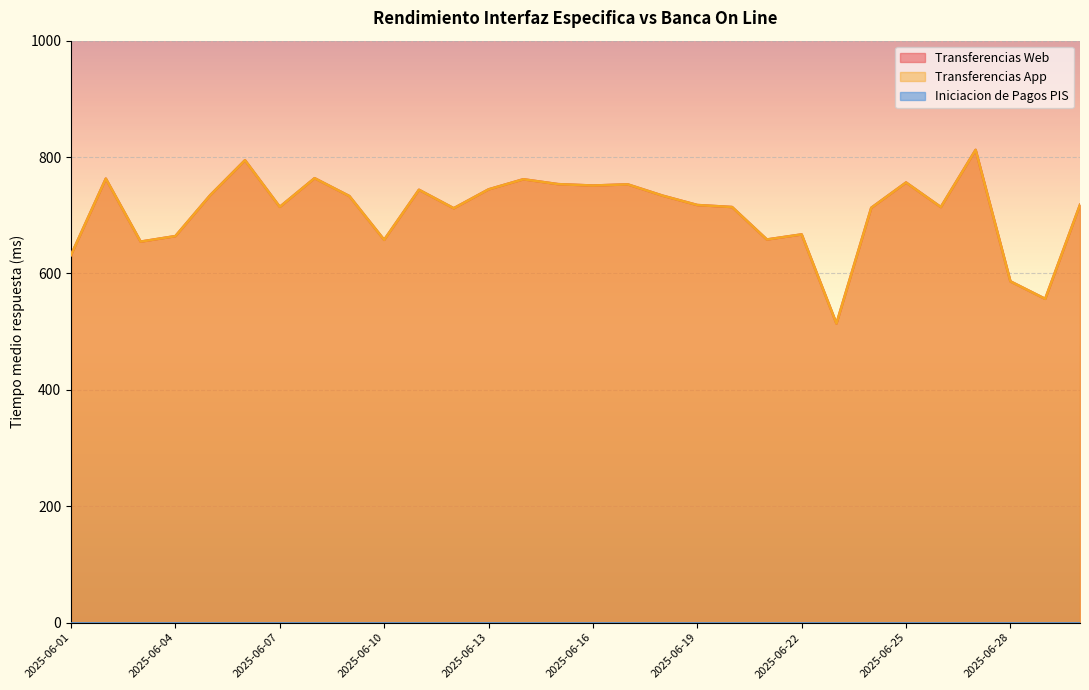

At which category does Transferencias Web reach its first local valley?

2025-06-03